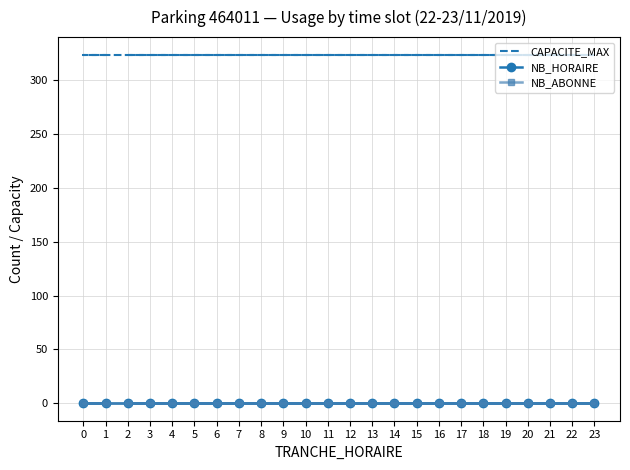

How many distinct data groups are displayed?

3